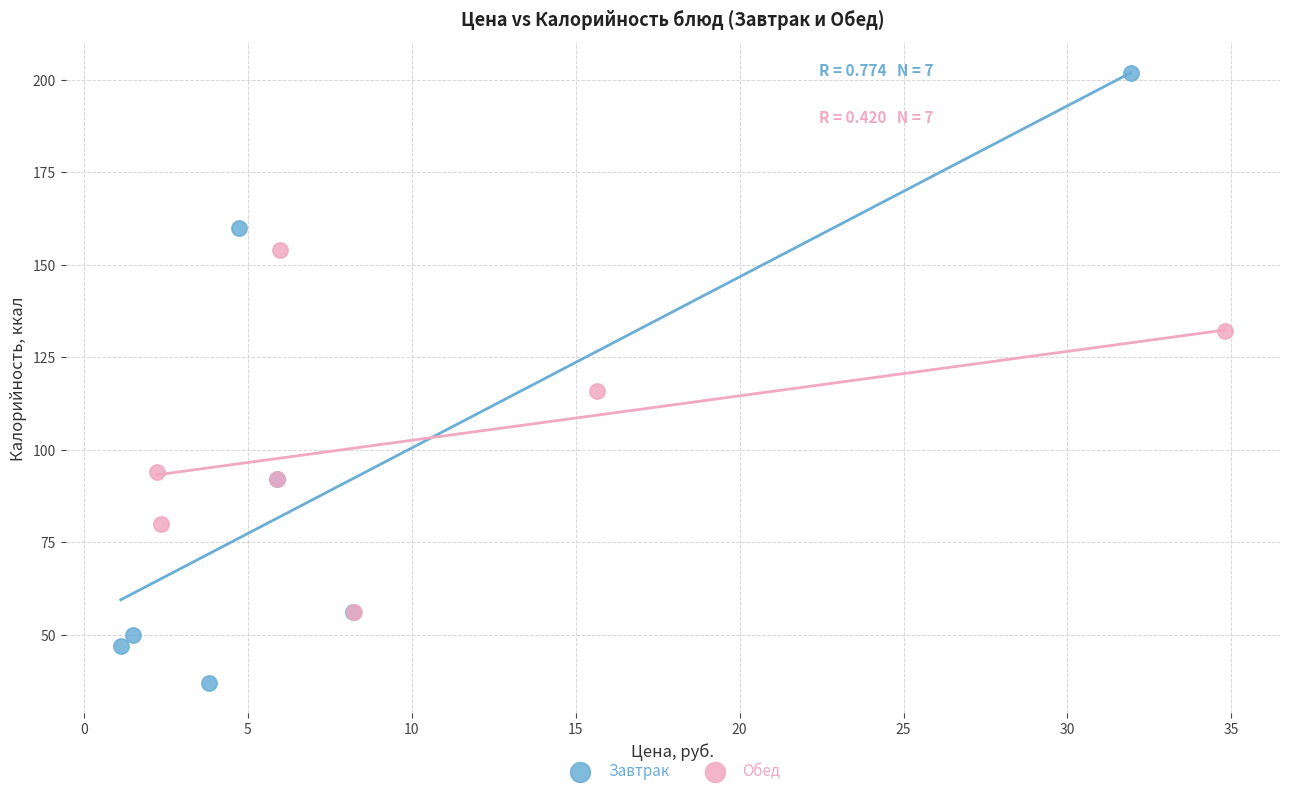

Which series contains the highest Y value?

Завтрак